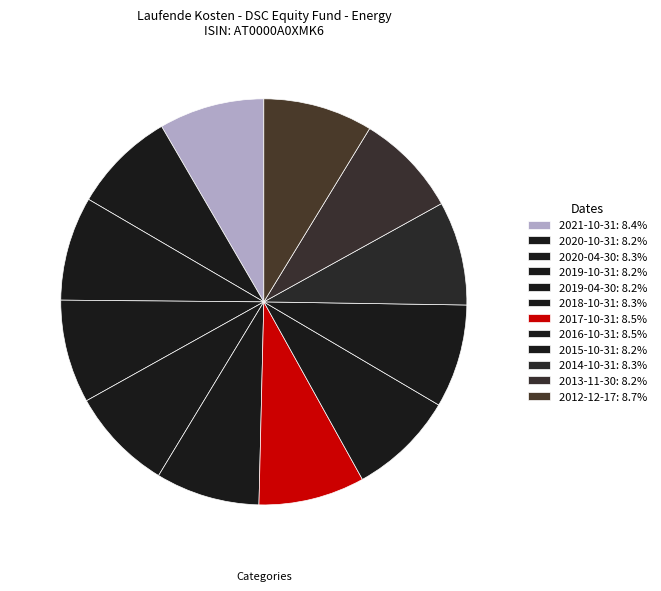

What is the largest slice in the pie chart?

2012-12-17